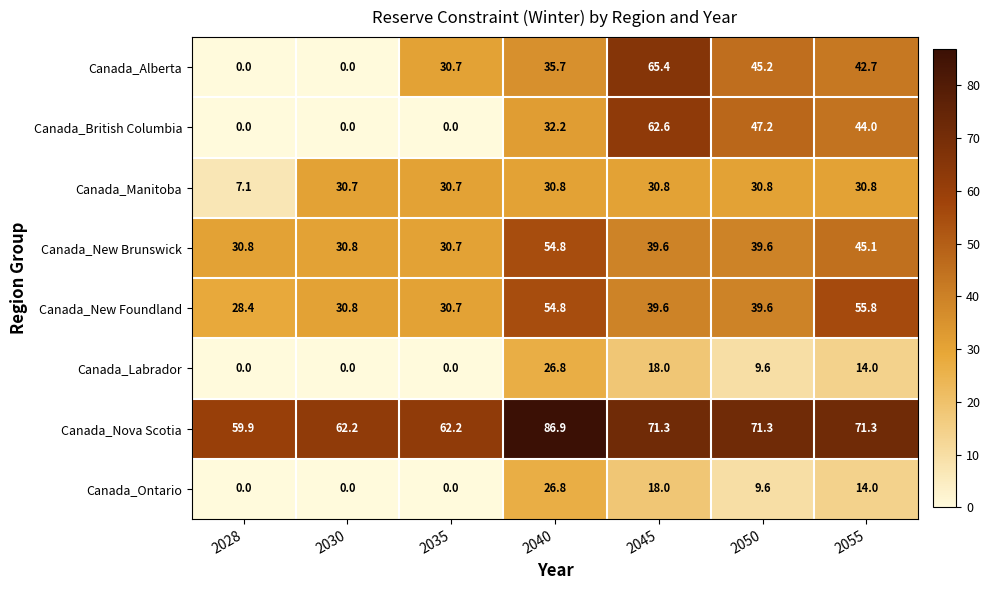

The Canada_British Columbia series shows 0.0 at 2035. True or false?

True